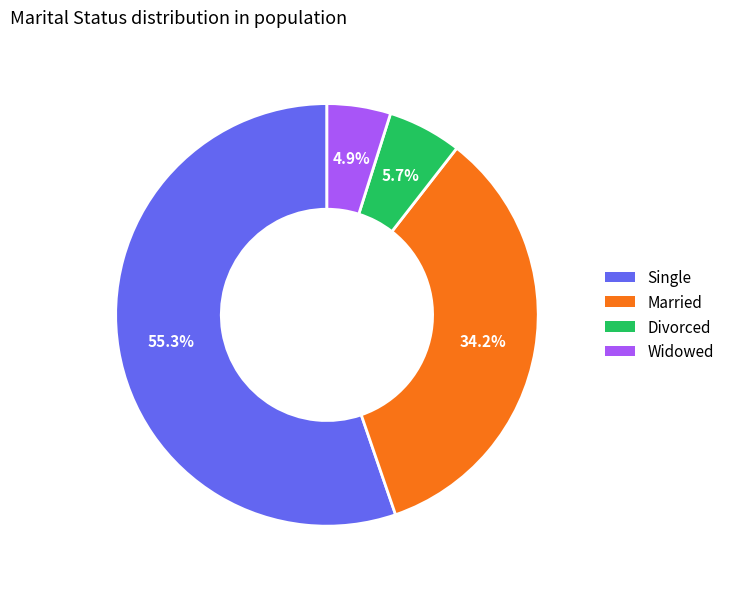

How many segments does this pie chart have?

4